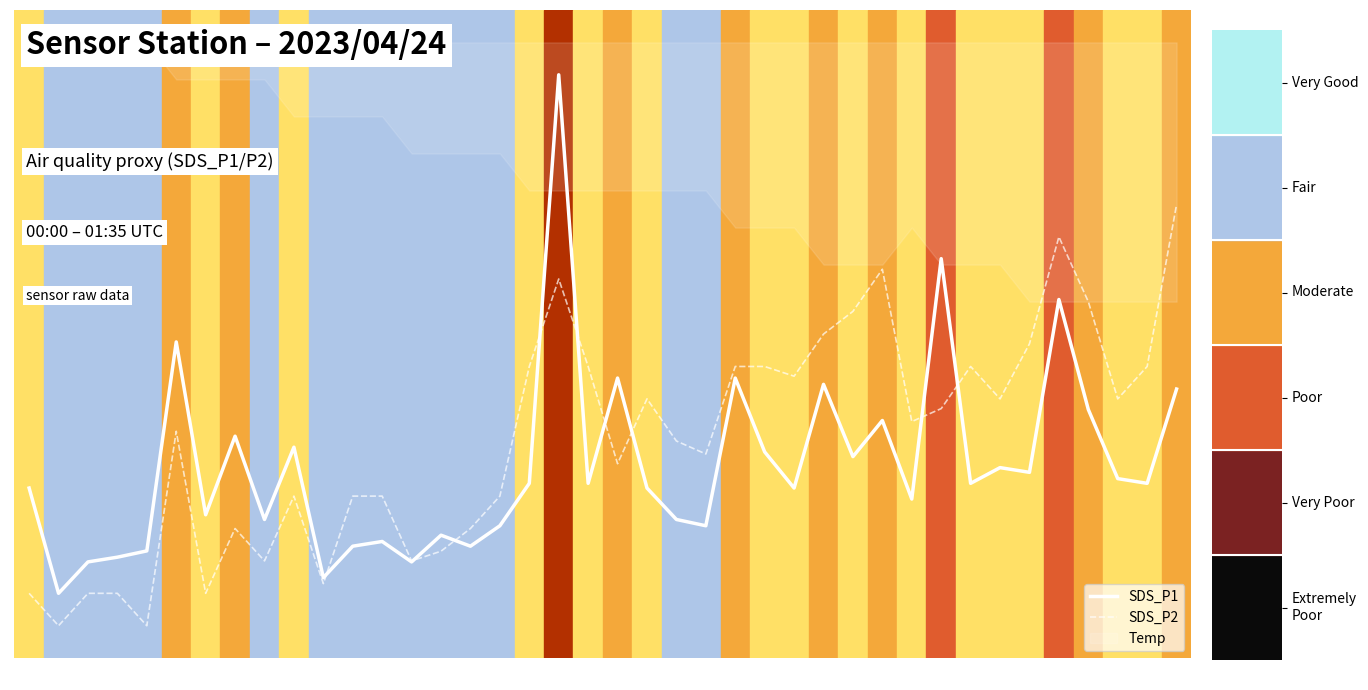

What is the value of the SDS_P2 point at the 25th from the left?

0.4